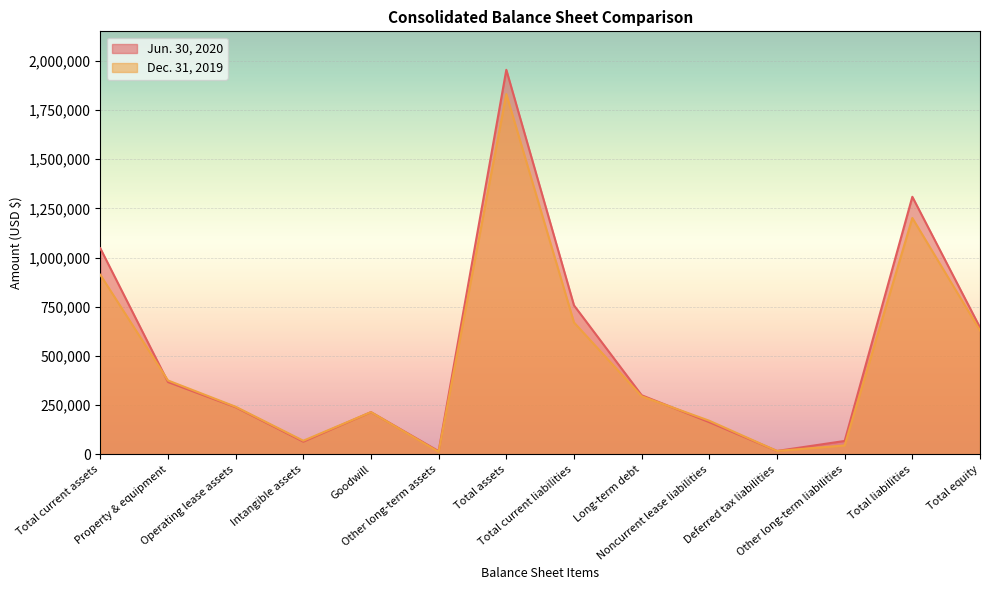

What is the value of the Jun. 30, 2020 point at the 1st from the left?

1047295